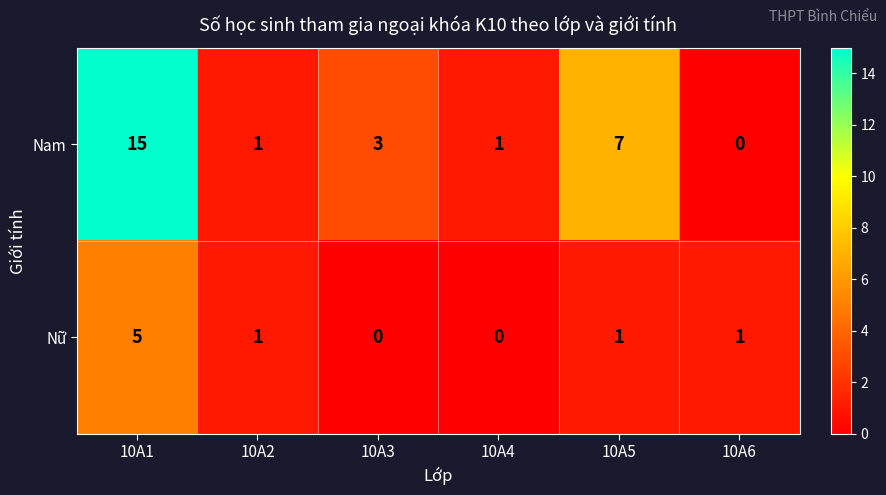

Rank the series by their maximum value, from lowest to highest.

Nữ, Nam